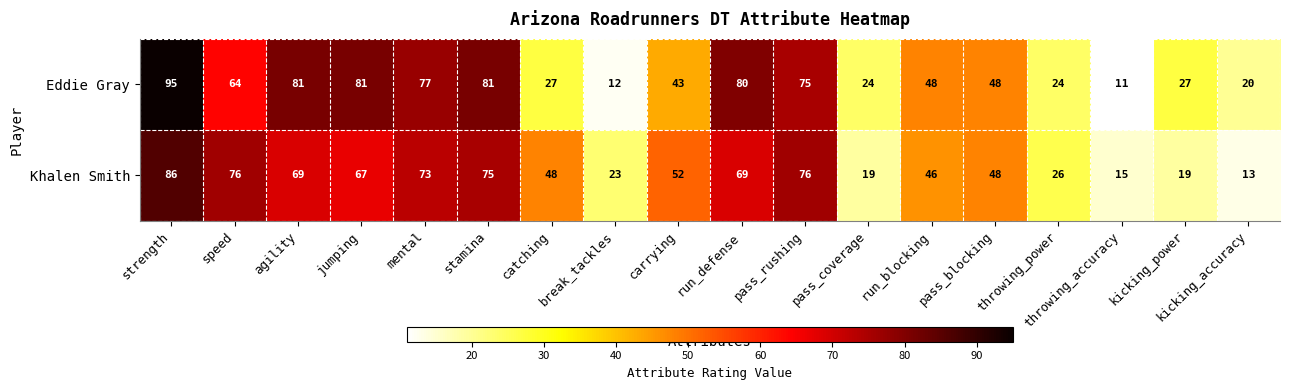

Rank the series by their maximum value, from highest to lowest.

Eddie Gray, Khalen Smith